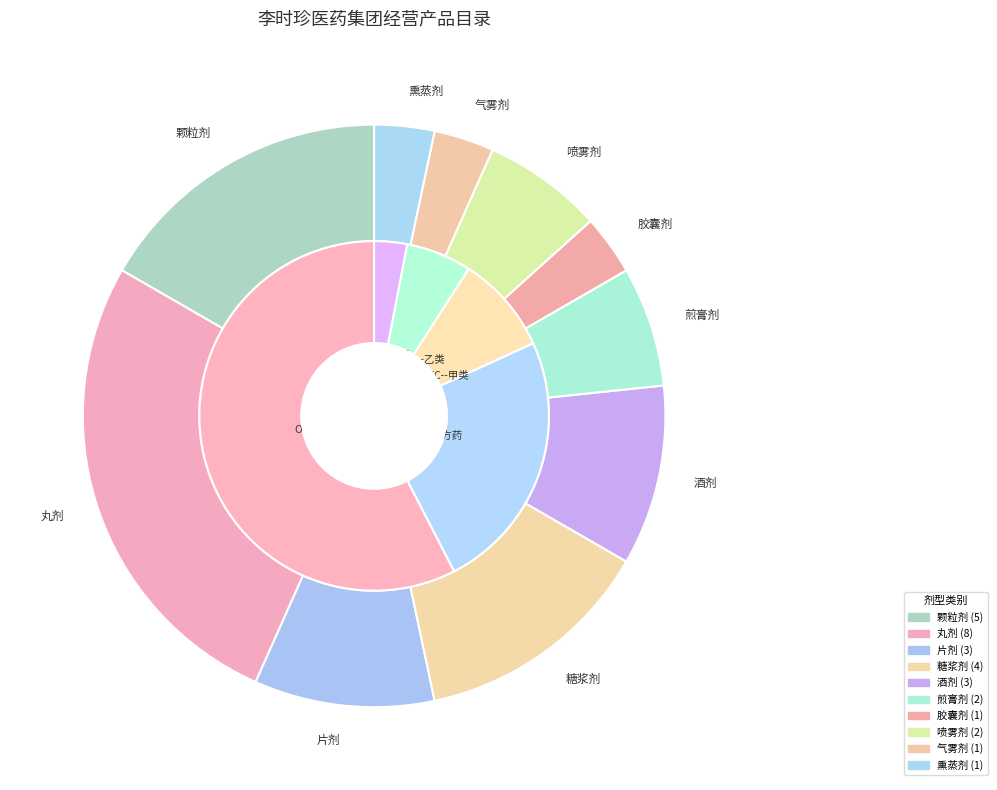

Does 熏蒸剂 represent more than half of the total?

No